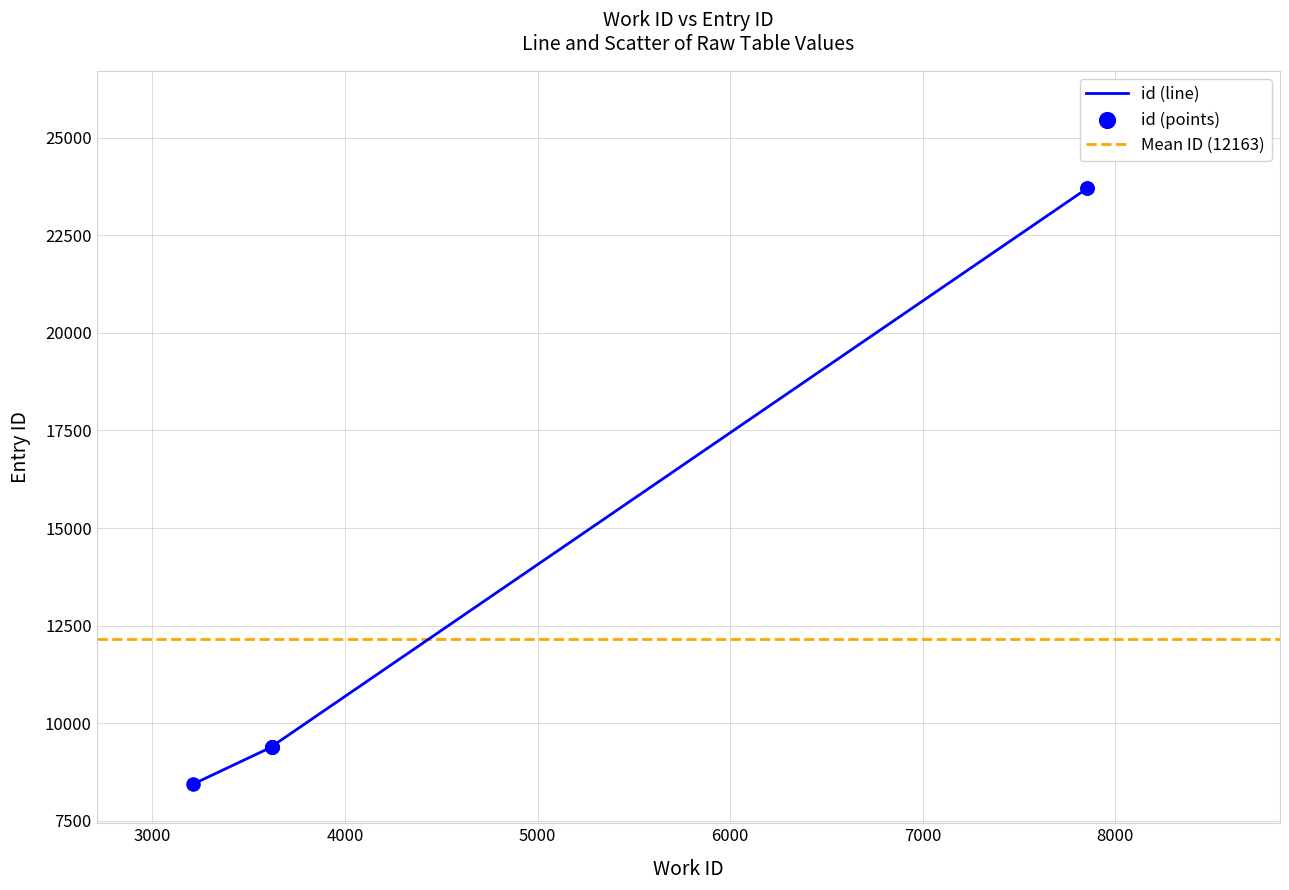

Approximately how many times larger is the value at 3620 compared to 7855?

0.4